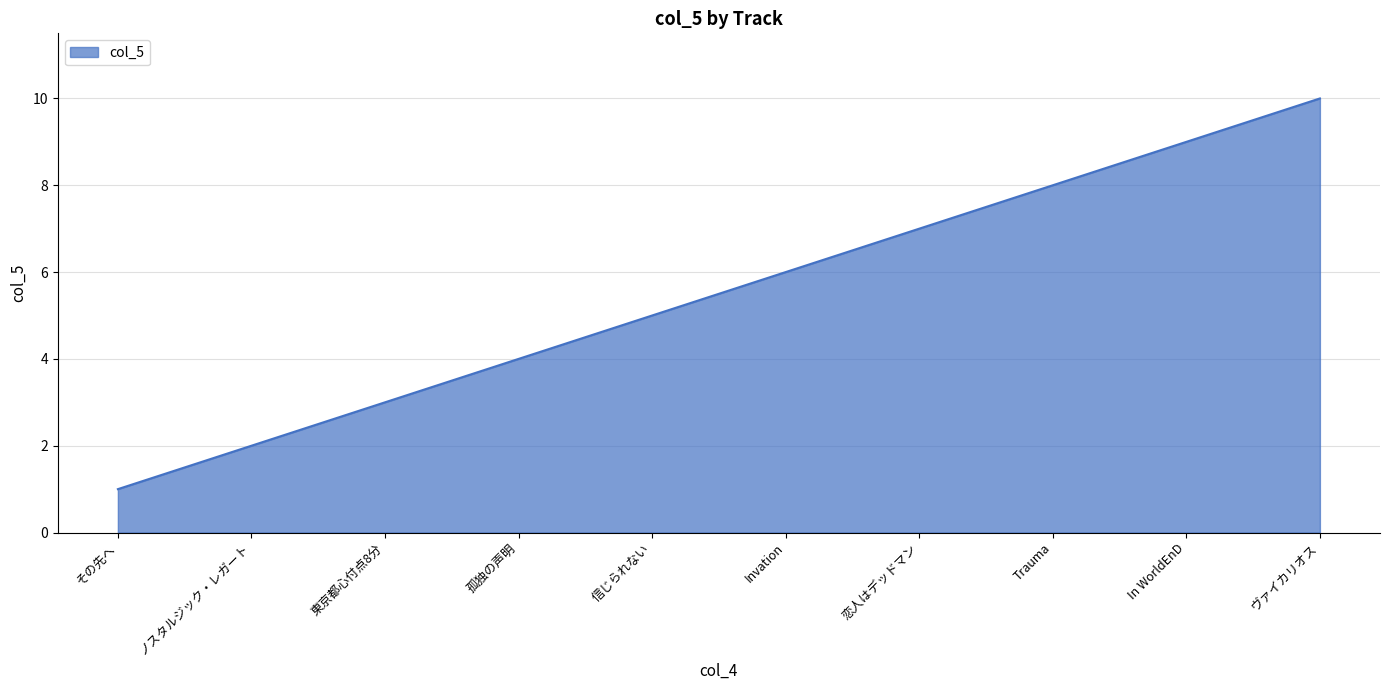

What is the greatest value displayed?

10